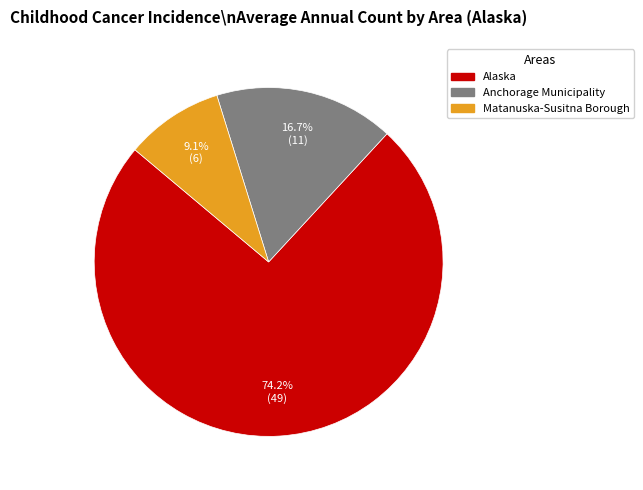

What is the majority slice?

Alaska